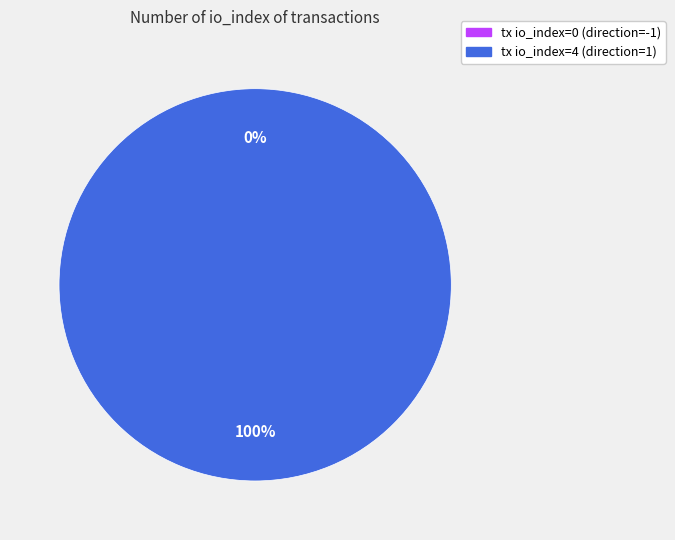

What is the largest slice in the pie chart?

tx io_index=4 (direction=1)